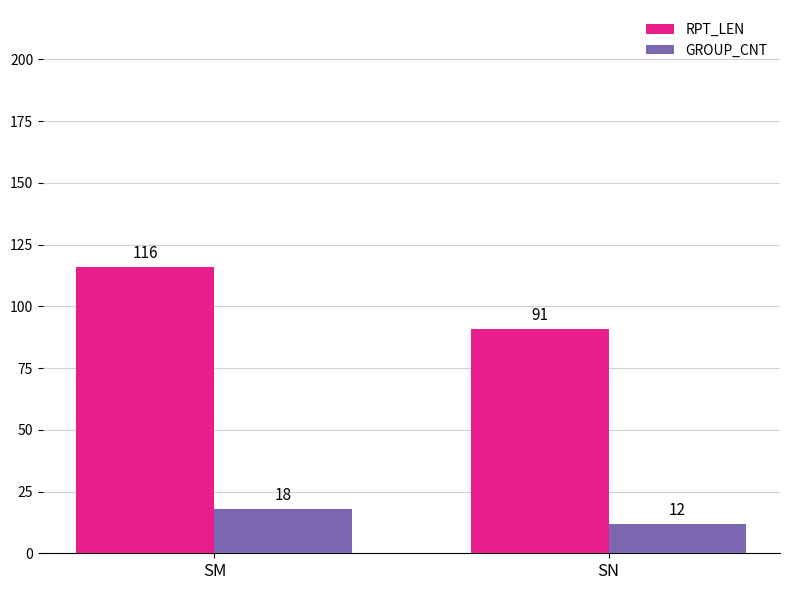

Rank the series by their average value, from lowest to highest.

GROUP_CNT, RPT_LEN